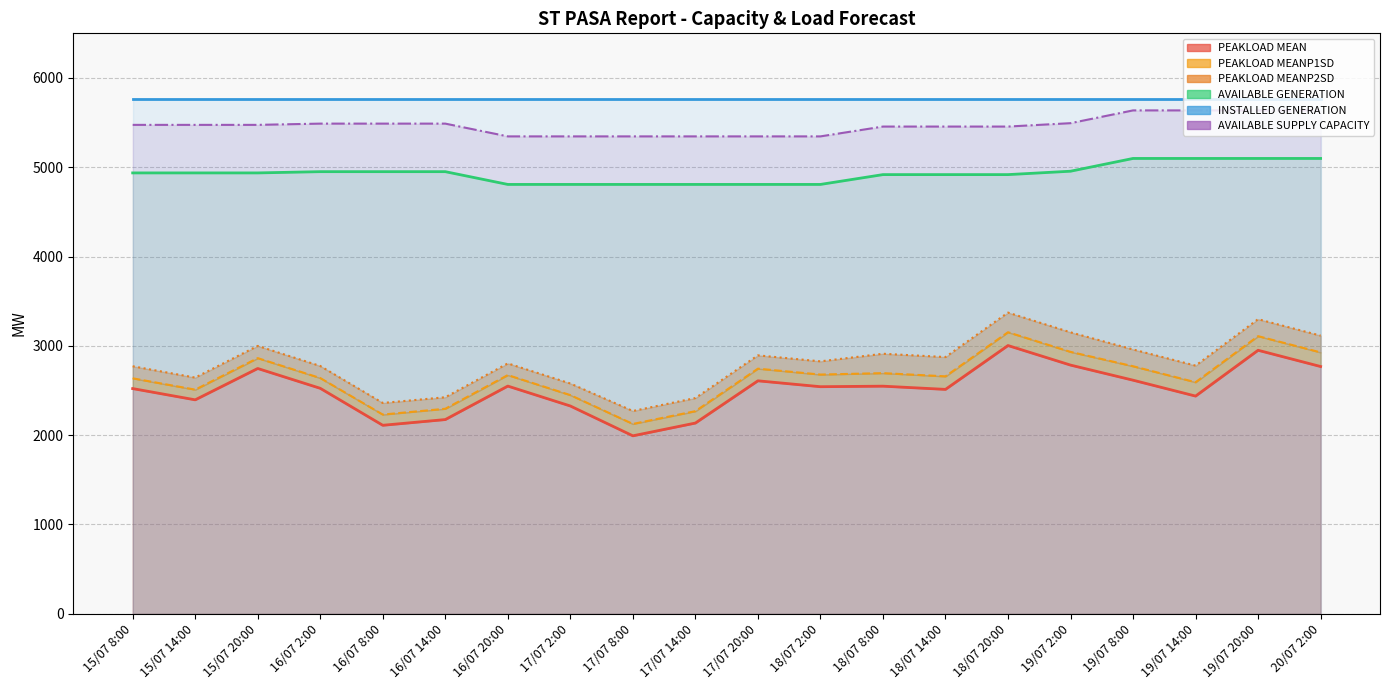

True or false: PEAKLOAD MEANP2SD and PEAKLOAD MEANP1SD cross at least once.

False